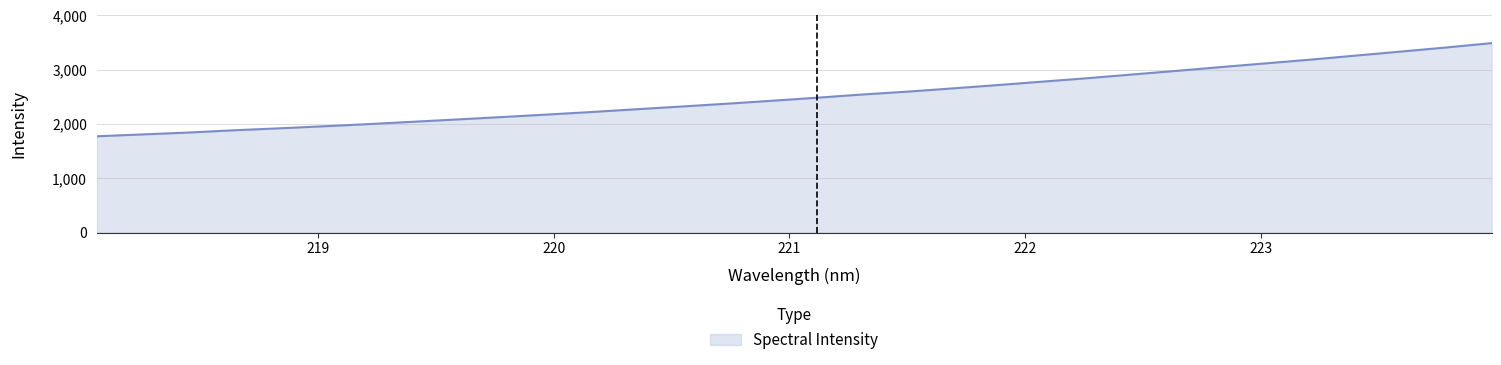

What is the difference between the maximum and minimum values?

1717.1